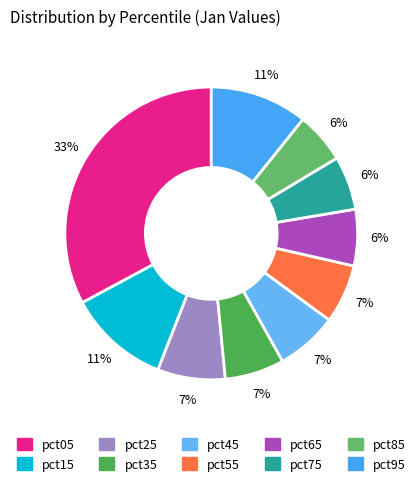

Is pct45 the majority of the pie?

No